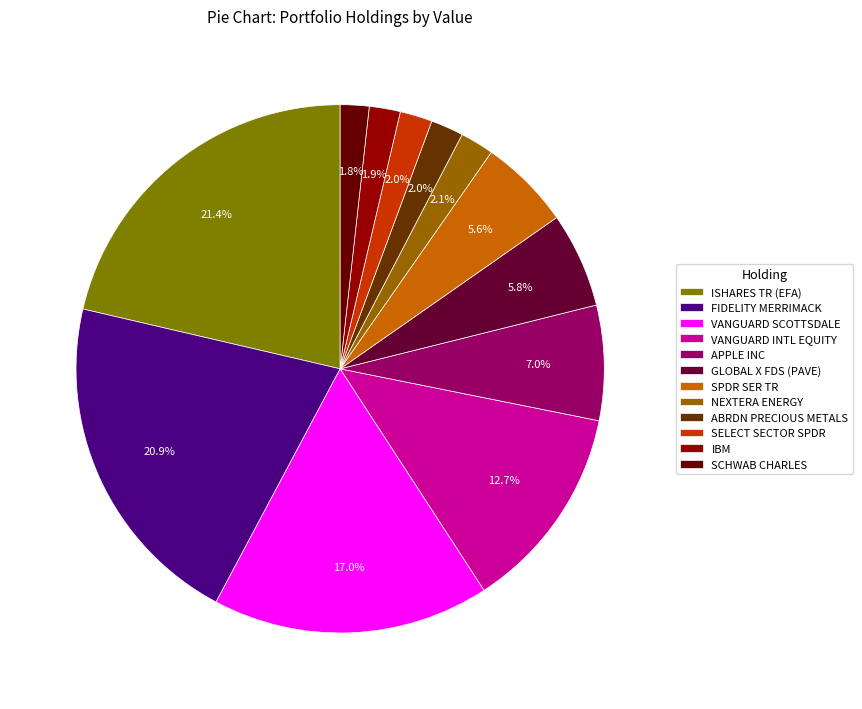

Rank the categories by value from highest to lowest.

ISHARES TR (EFA), FIDELITY MERRIMACK, VANGUARD SCOTTSDALE, VANGUARD INTL EQUITY, APPLE INC, GLOBAL X FDS (PAVE), SPDR SER TR, NEXTERA ENERGY, ABRDN PRECIOUS METALS, SELECT SECTOR SPDR, IBM, SCHWAB CHARLES